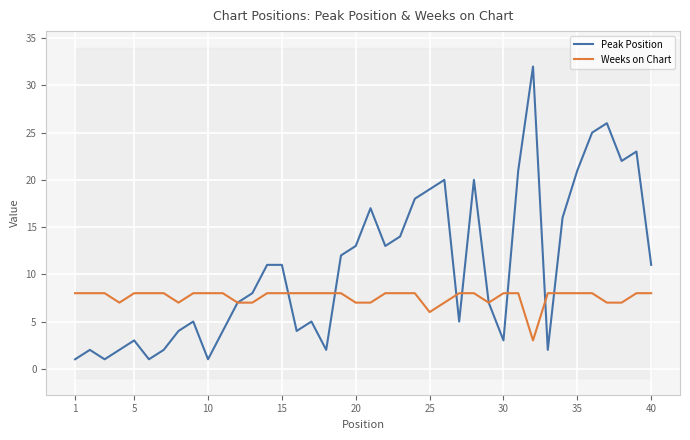

What is the sum of all Peak Position values?

434